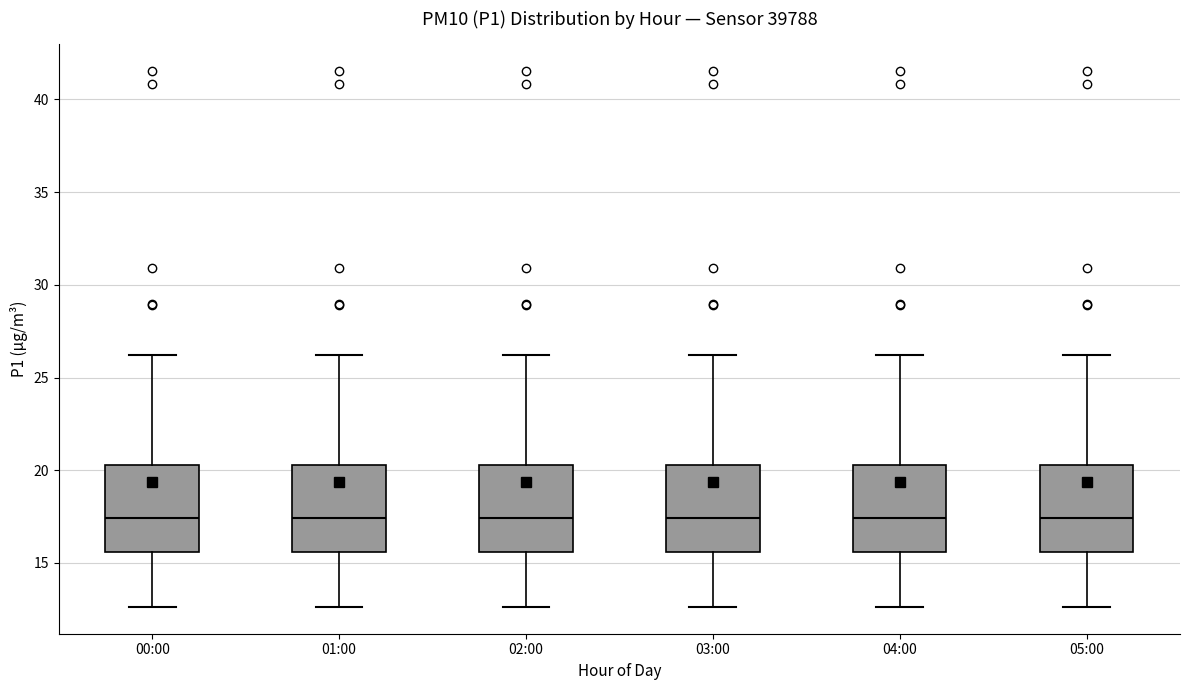

Where is the lower edge of the box for 03:00 on the y-axis? The values are not printed on the chart, so give them approximately, as read against the axis.

15.5